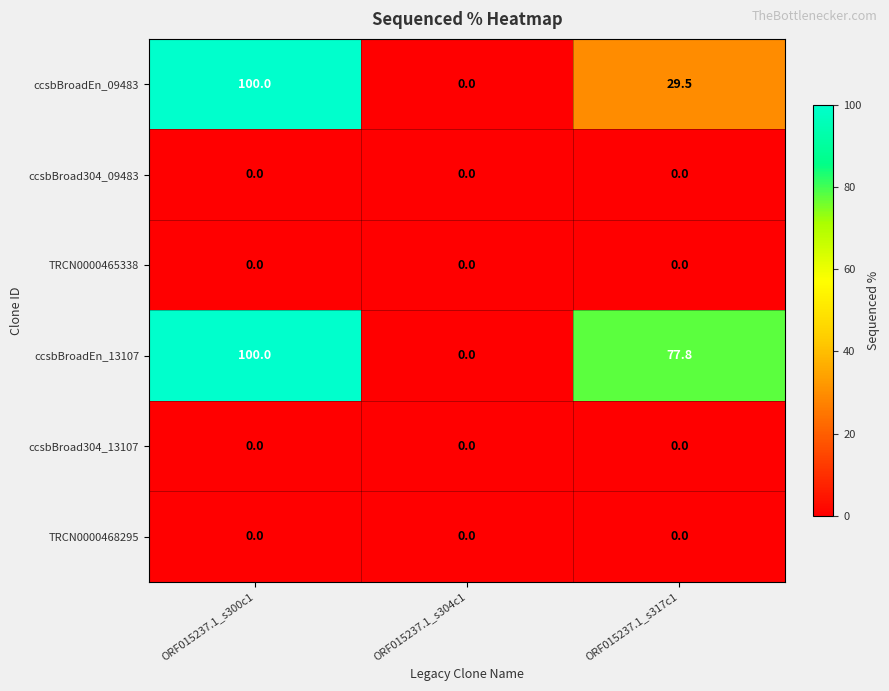

What is the maximum value shown in the chart?

100.0